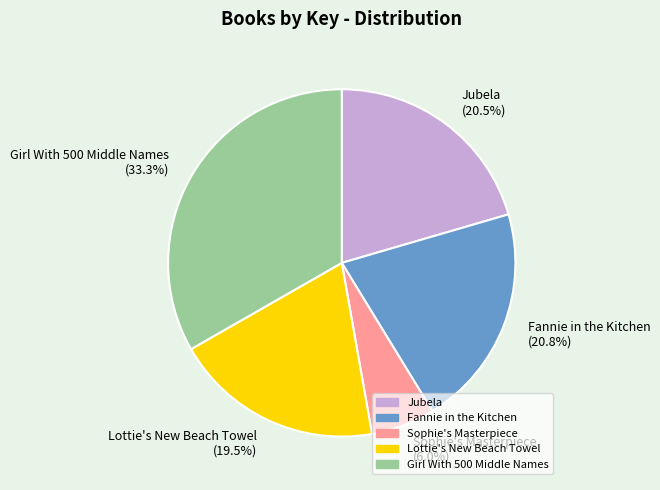

What is the ratio of the value at Jubela (20.5%) to the value at Sophie's Masterpiece (6.0%)?

3.4